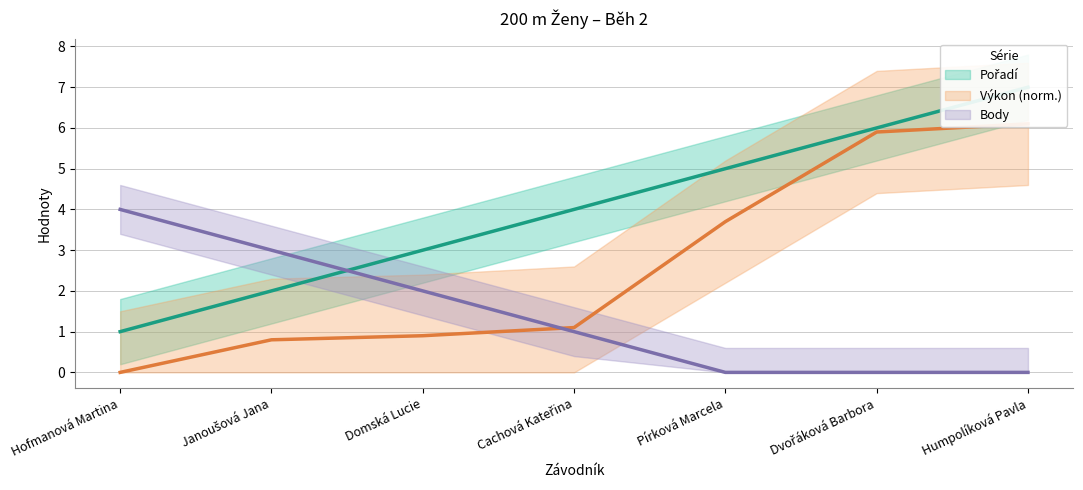

Reading left to right, transcribe all the data shown in this chart.

Pořadí: Hofmanová Martina=1.0	Janoušová Jana=2.0	Domská Lucie=3.0	Cachová Kateřina=4.0	Pírková Marcela=5.0	Dvořáková Barbora=6.0	Humpolíková Pavla=7.0
Výkon: Hofmanová Martina=0.0	Janoušová Jana=0.8	Domská Lucie=0.9	Cachová Kateřina=1.1	Pírková Marcela=3.7	Dvořáková Barbora=5.9	Humpolíková Pavla=6.1
Body: Hofmanová Martina=4.0	Janoušová Jana=3.0	Domská Lucie=2.0	Cachová Kateřina=1.0	Pírková Marcela=0.0	Dvořáková Barbora=0.0	Humpolíková Pavla=0.0